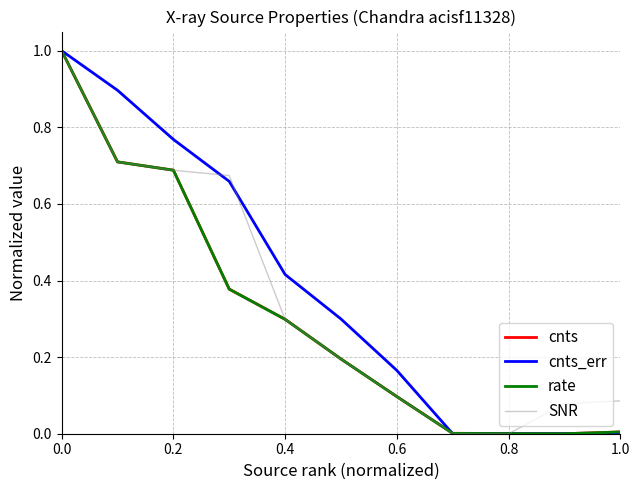

What is the highest value of the rate series?

1.0